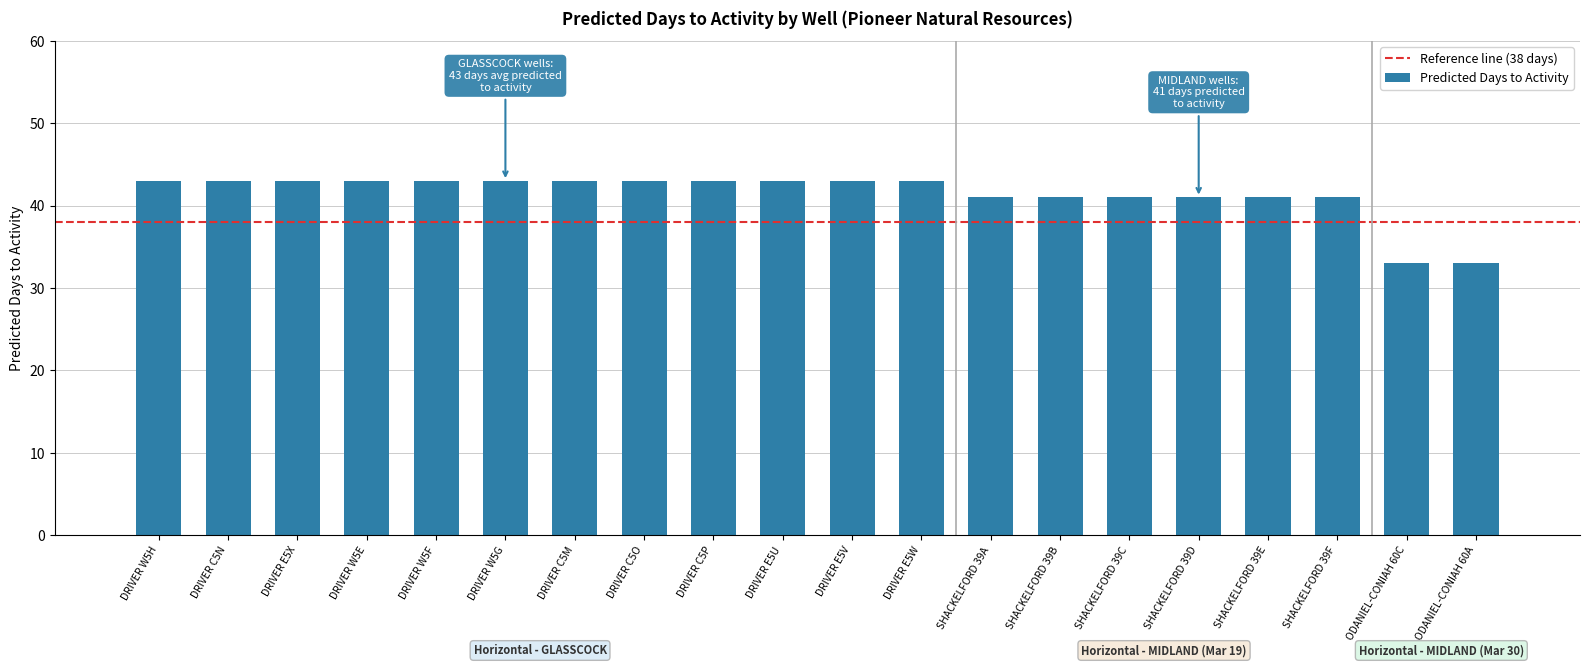

What is the greatest value displayed?

43